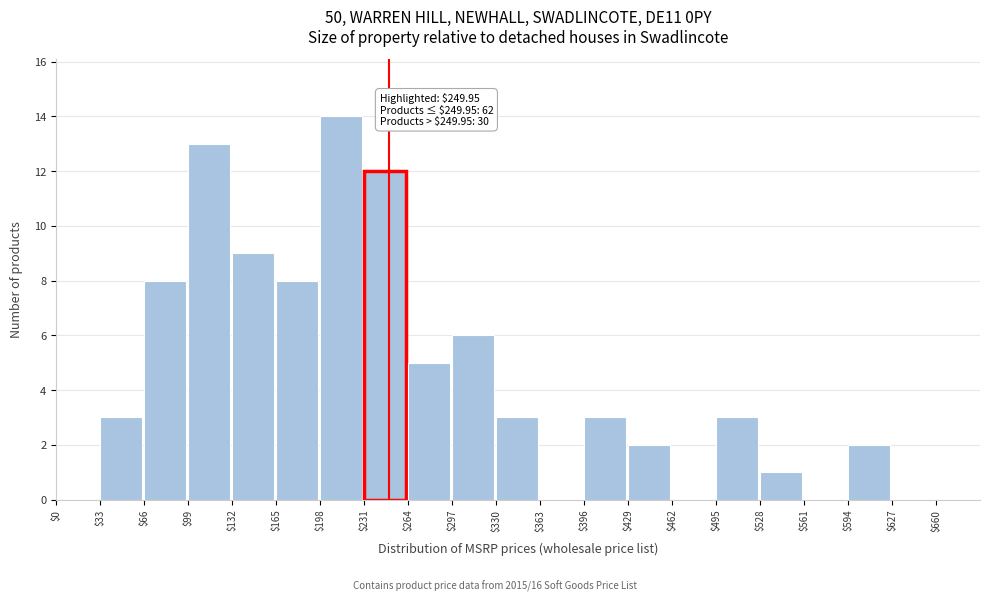

Which range on the x-axis has the tallest bar?

198 to 231